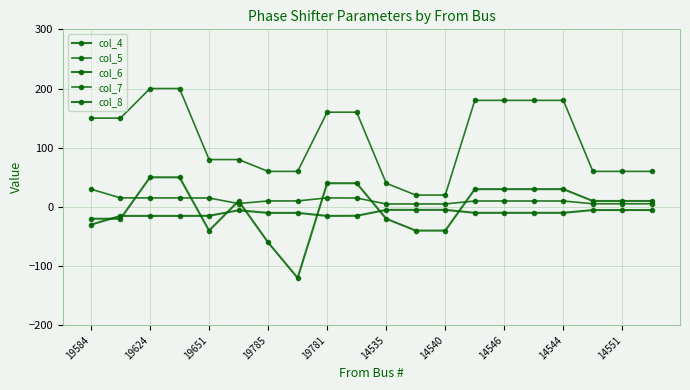

True or false: col_5 has more than 1 points higher than both neighbors.

False